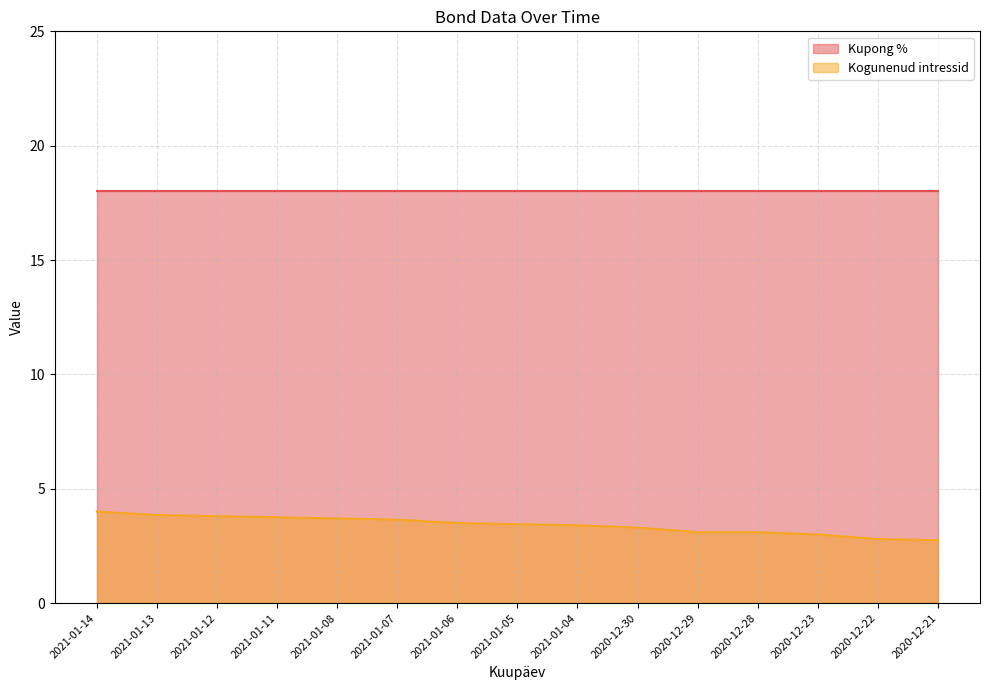

True or false: the data has more than 0 interior local peaks.

False